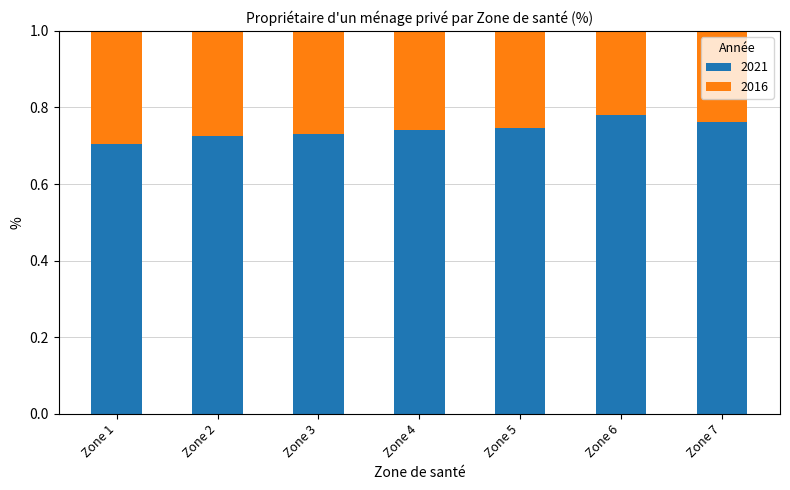

At Zone 3, list the series in order from largest to smallest.

2021, 2016